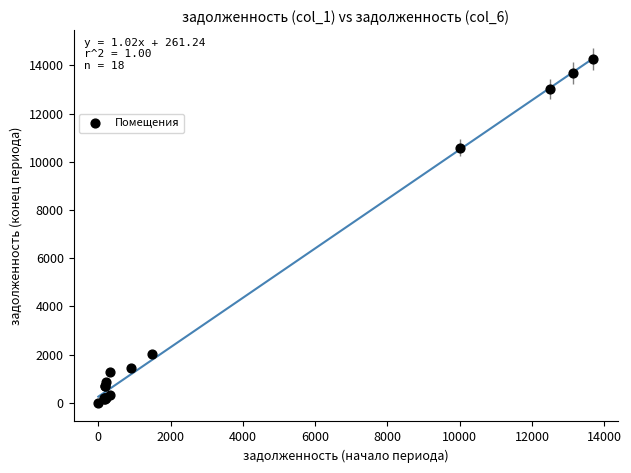

What Y value in the scatter plot is closest to 7136?

10592.0